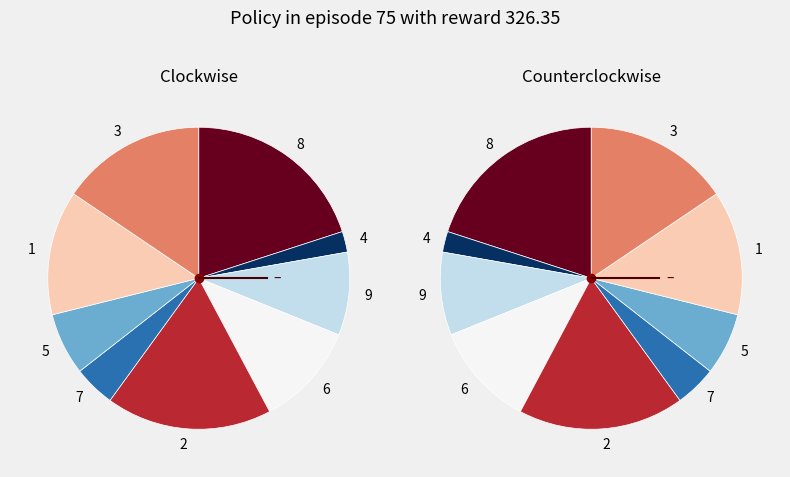

To the nearest percent, what percentage of the pie is 6?

11%